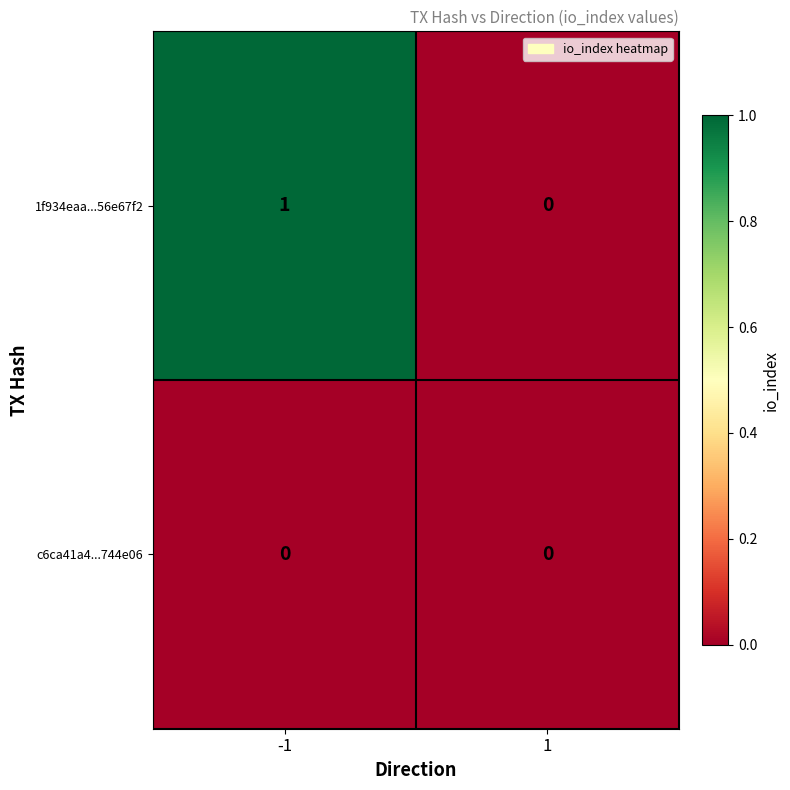

Which series has the largest total across all categories?

1f934eaa...56e67f2